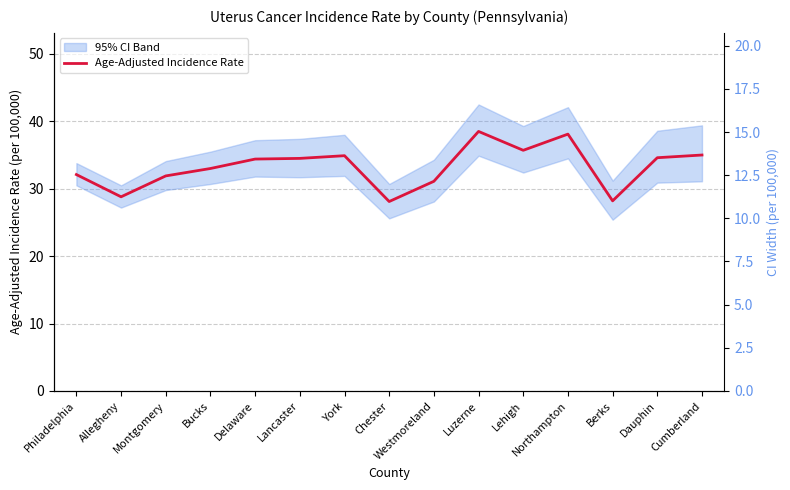

List the labels in order of value, largest first.

Luzerne, Northampton, Lehigh, Cumberland, York, Dauphin, Lancaster, Delaware, Bucks, Philadelphia, Montgomery, Westmoreland, Allegheny, Berks, Chester